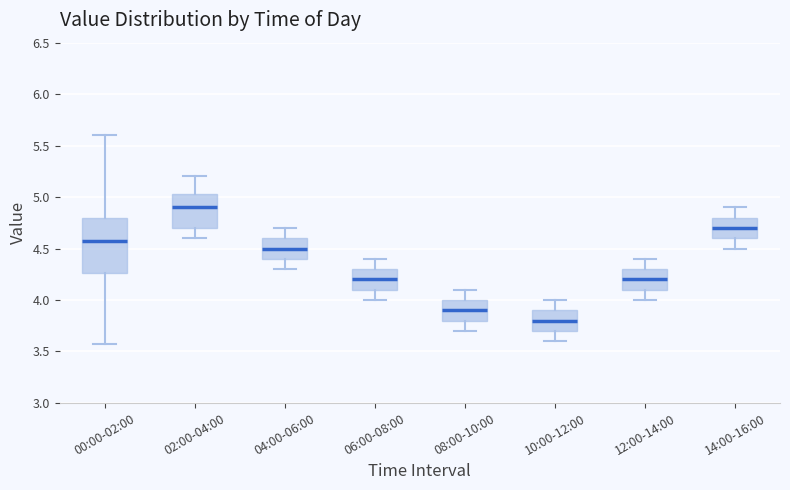

Reading left to right, read every box against the y-axis: the position of its median line, the range the box covers, and the ends of its whiskers. The values are not printed on the chart, so give them approximately, as read against the axis.

00:00-02:00: median 4.55, box 4.25 to 4.80, whiskers 3.55 to 5.60
02:00-04:00: median 4.90, box 4.70 to 5.05, whiskers 4.60 to 5.20
04:00-06:00: median 4.50, box 4.40 to 4.60, whiskers 4.30 to 4.70
06:00-08:00: median 4.20, box 4.10 to 4.30, whiskers 4.00 to 4.40
08:00-10:00: median 3.90, box 3.80 to 4.00, whiskers 3.70 to 4.10
10:00-12:00: median 3.80, box 3.70 to 3.90, whiskers 3.60 to 4.00
12:00-14:00: median 4.20, box 4.10 to 4.30, whiskers 4.00 to 4.40
14:00-16:00: median 4.70, box 4.60 to 4.80, whiskers 4.50 to 4.90